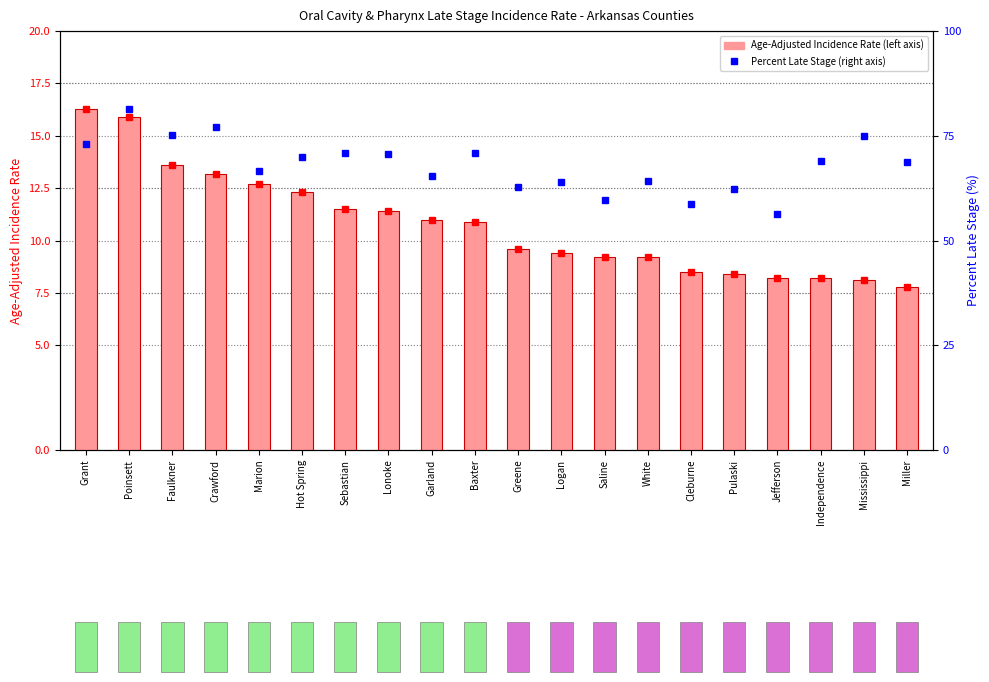

What is the difference between the Age-Adjusted Incidence Rate values at Marion and Pulaski?

4.3